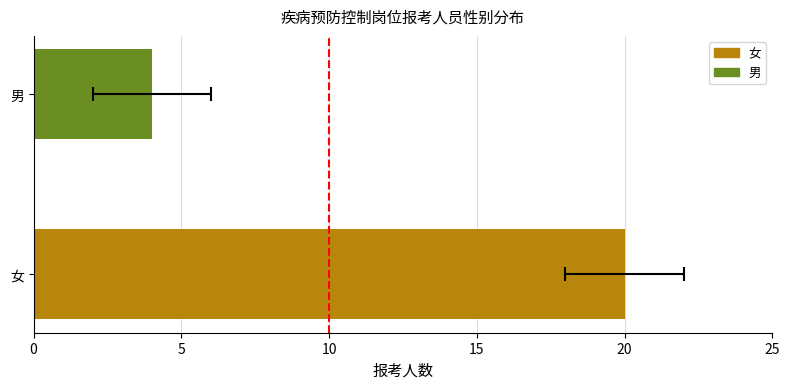

True or false: the data shows 1 at 10.

False